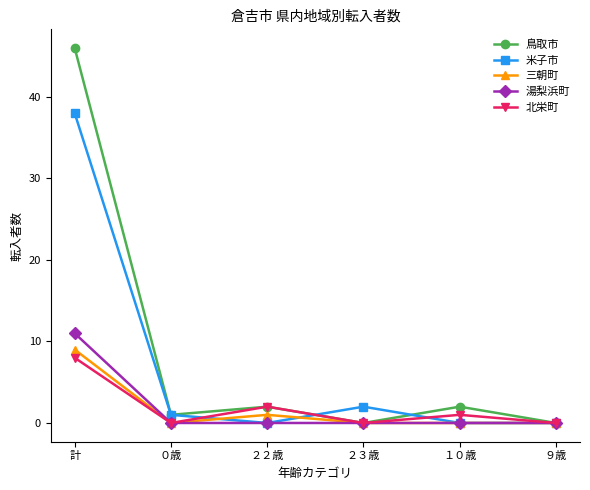

At which category does 鳥取市 reach its first local valley?

０歳